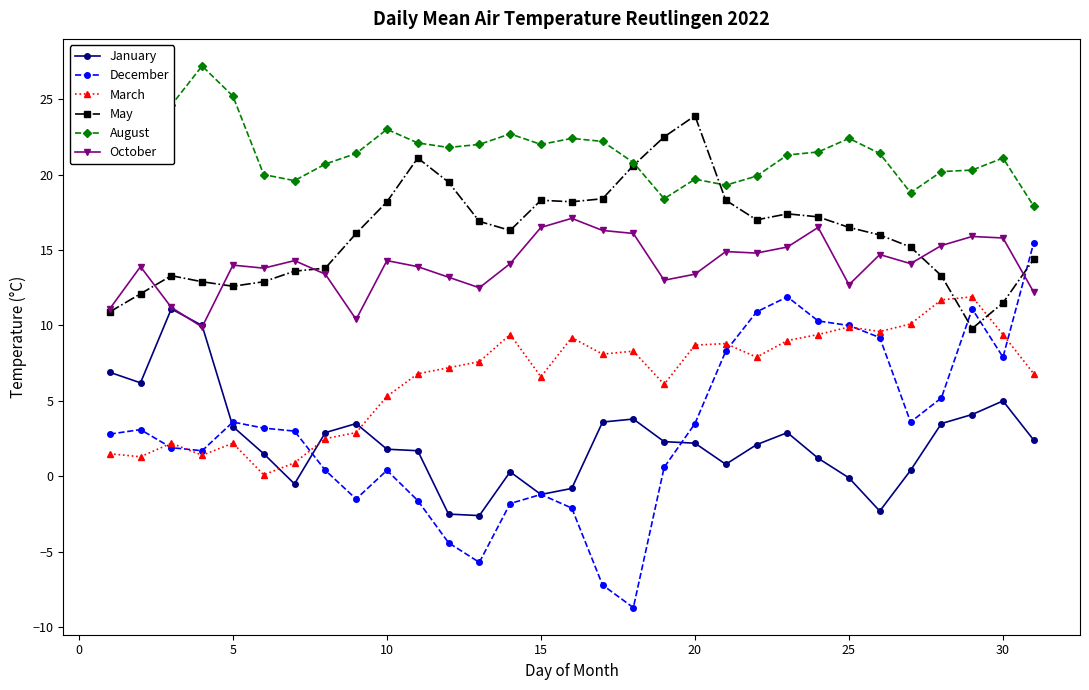

True or false: January and August cross at least once.

False